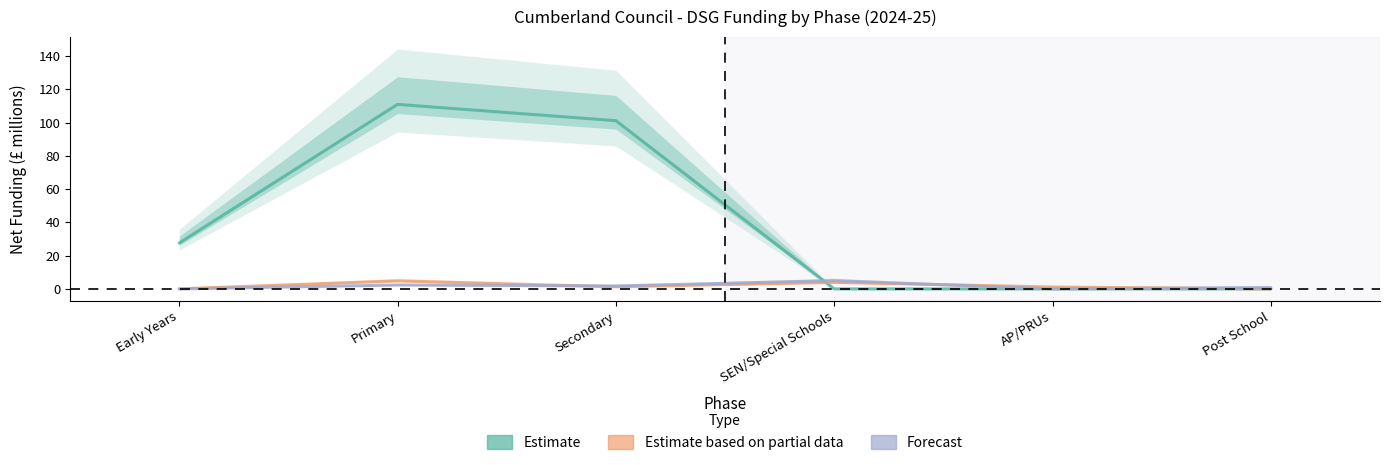

What is the label of the 6th point from the right?

Early Years